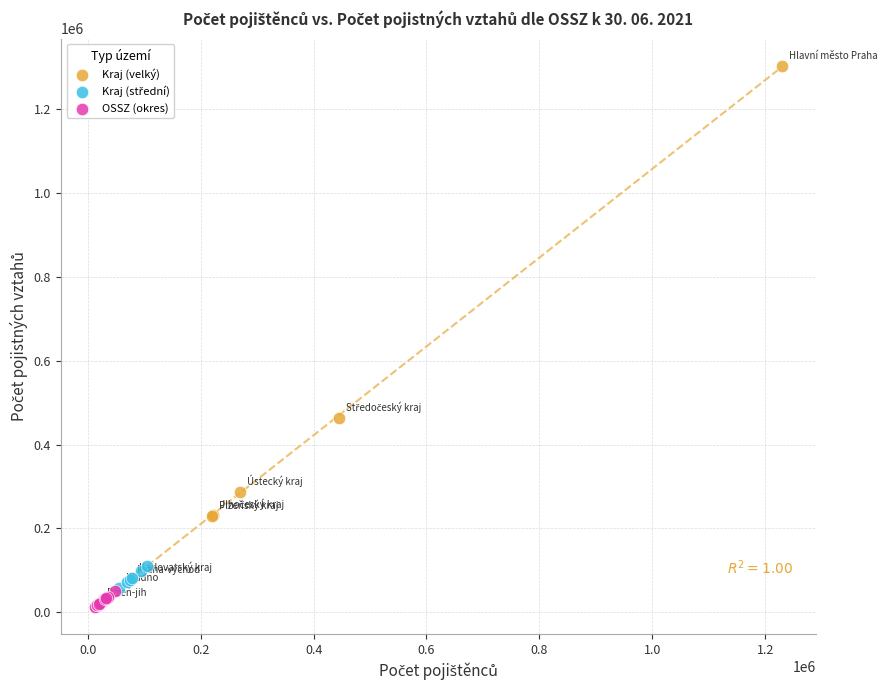

Which series reaches the maximum Y coordinate?

Kraj (velký)